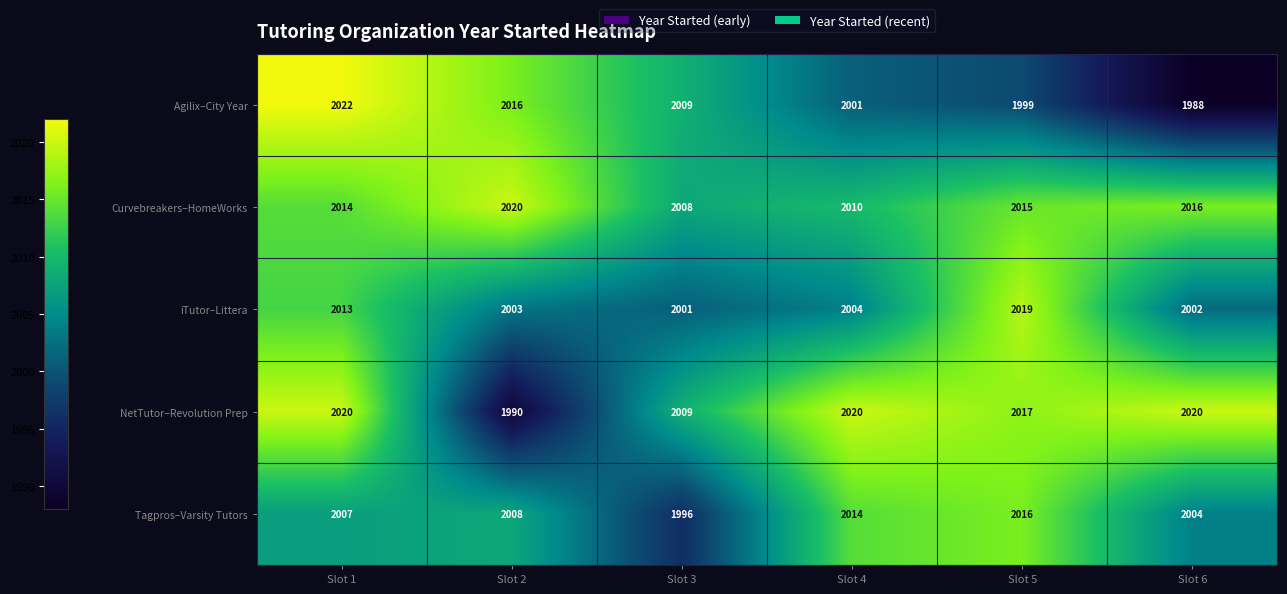

What is the spread (max minus min) of values at Slot 1?

15